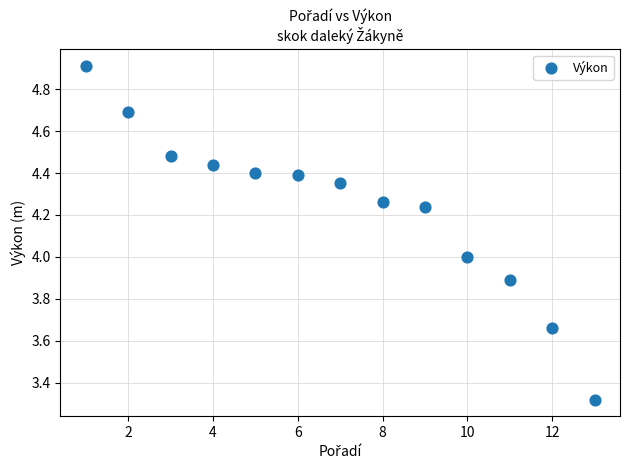

What is the range of X values (max minus min)?

12.0